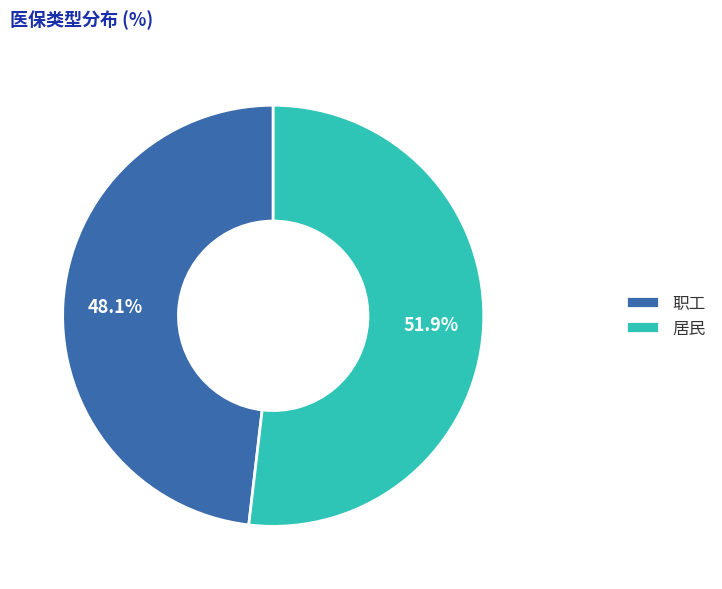

The 职工 slice represents 48% of the pie. True or false?

True